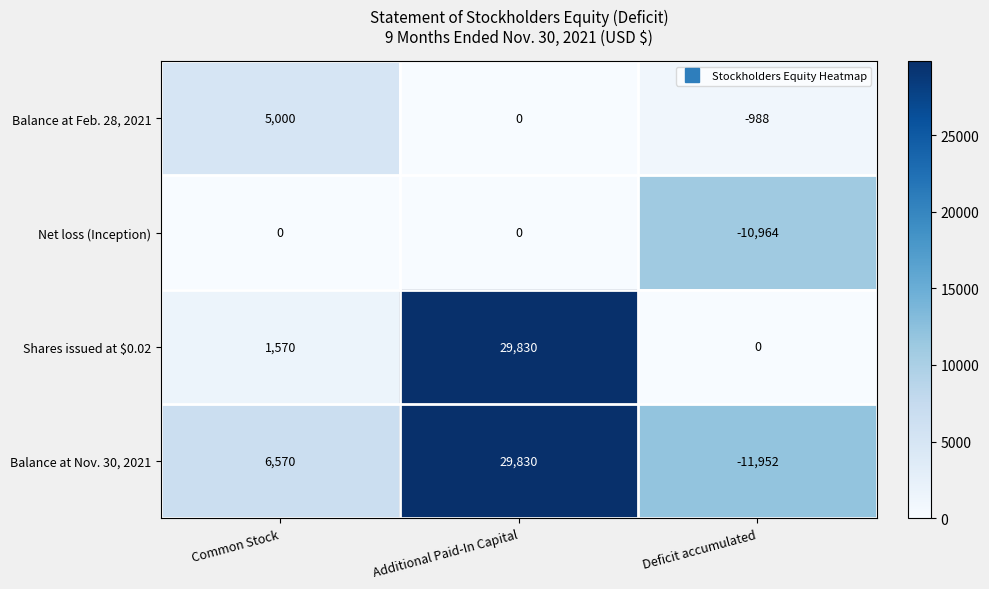

What is the total value across all series at Deficit accumulated?

-23904